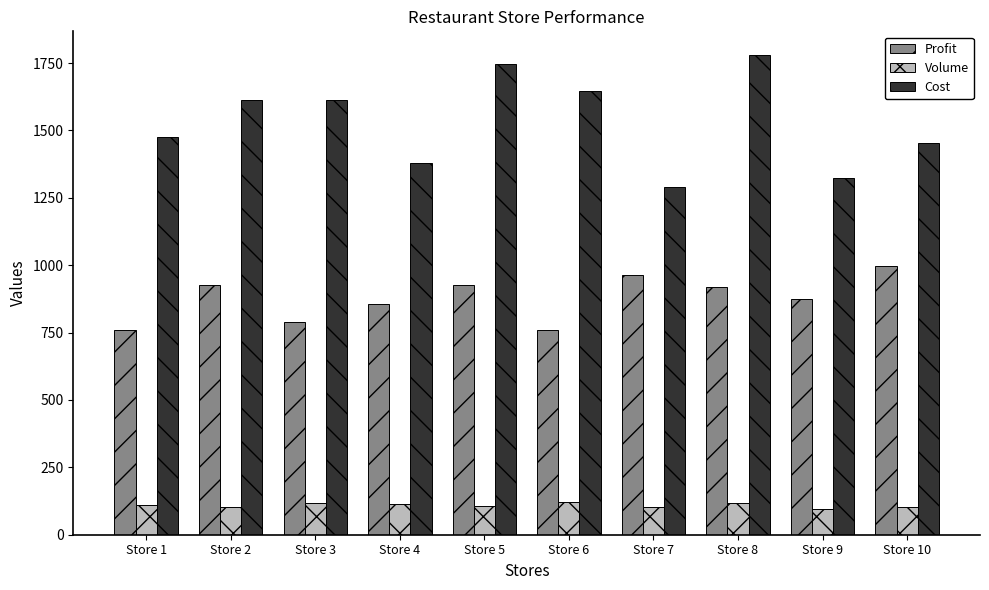

Which series has the widest spread of values?

Cost